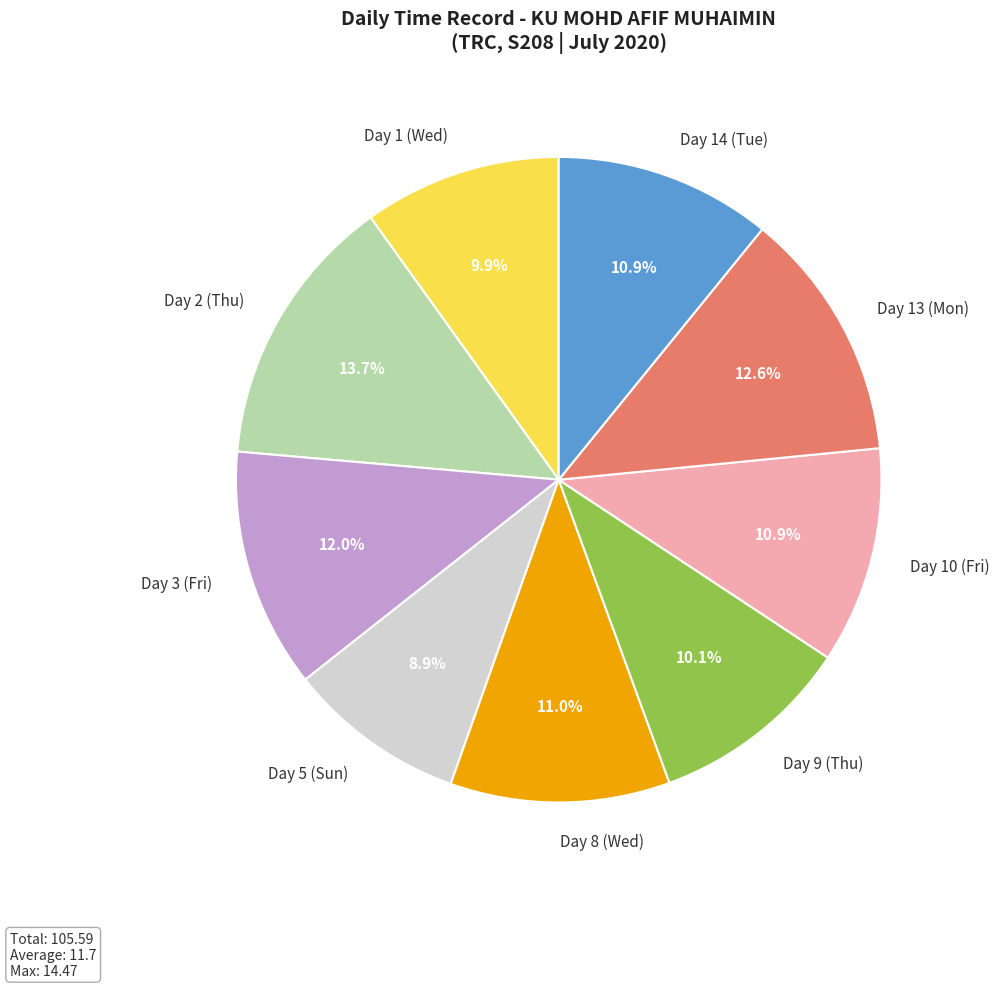

To the nearest percent, what portion does Day 14 (Tue) represent?

11%